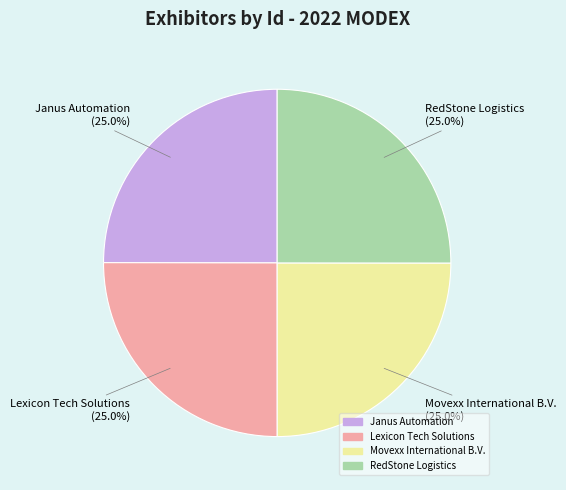

To the nearest percent, what is the average slice percentage?

25%